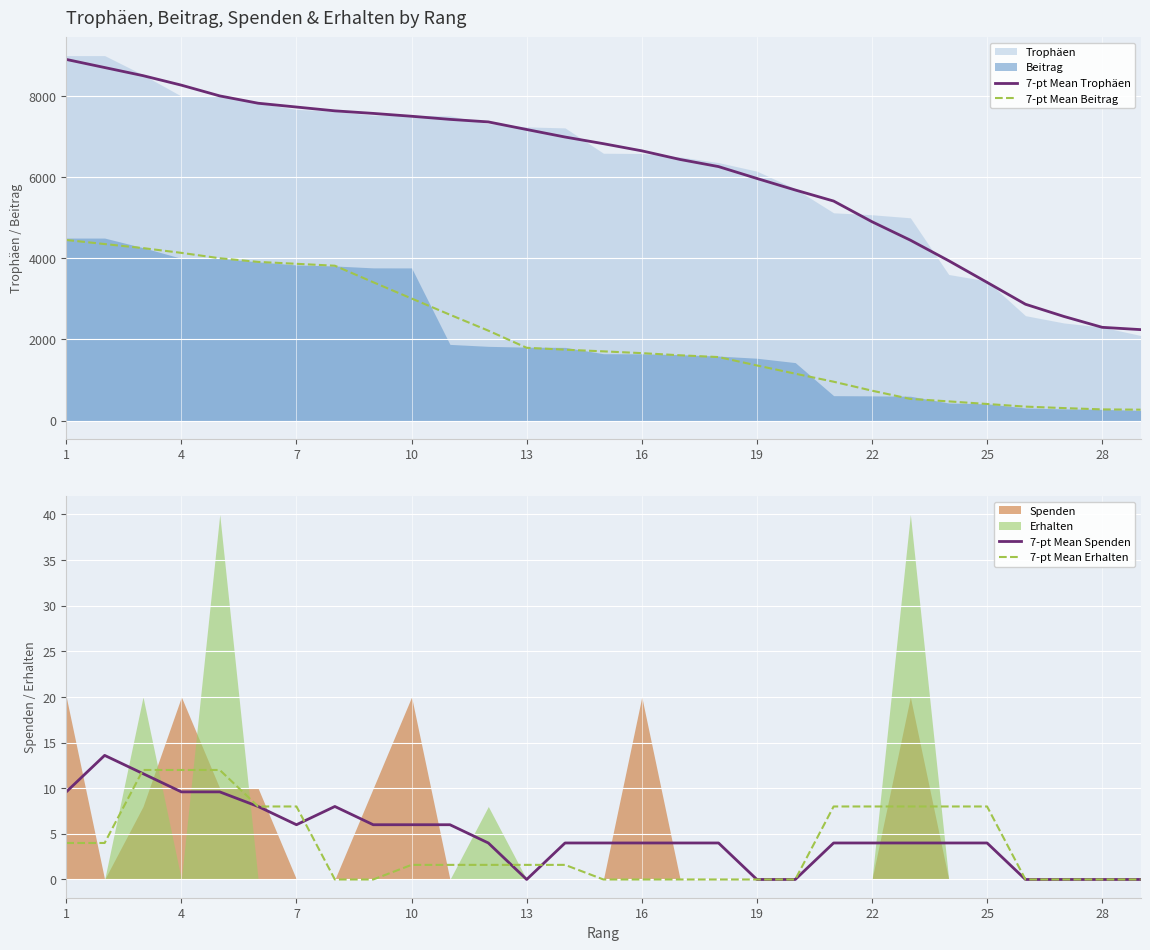

The 7-pt Mean Erhalten series shows 1.6 at 10. True or false?

True